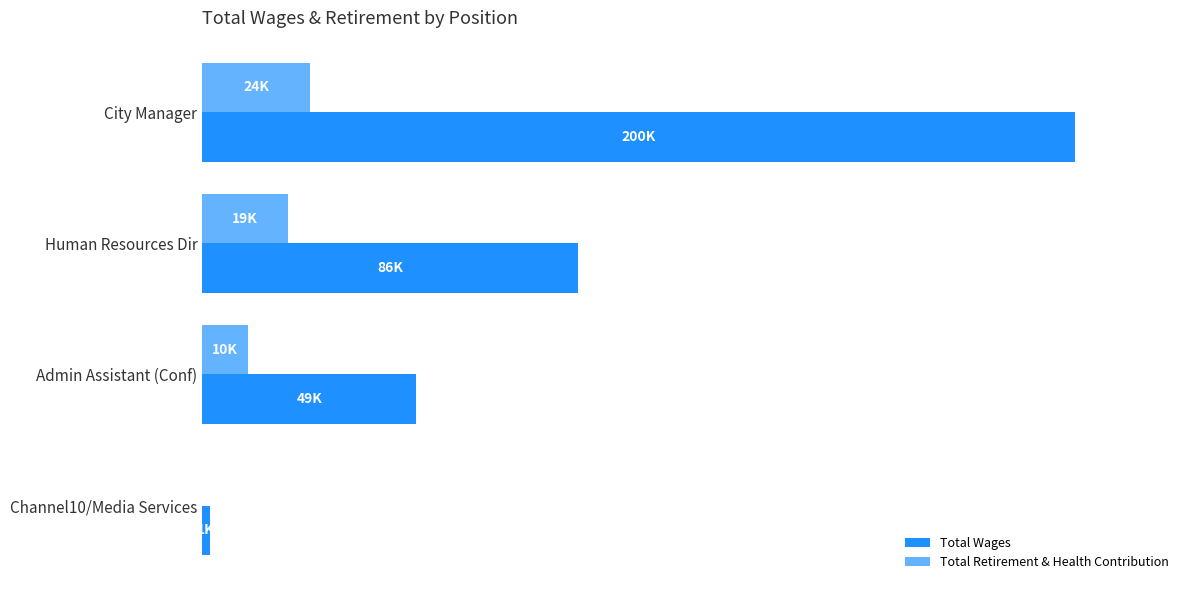

What are all the series names shown in the legend?

Total Wages, Total Retirement & Health Contribution